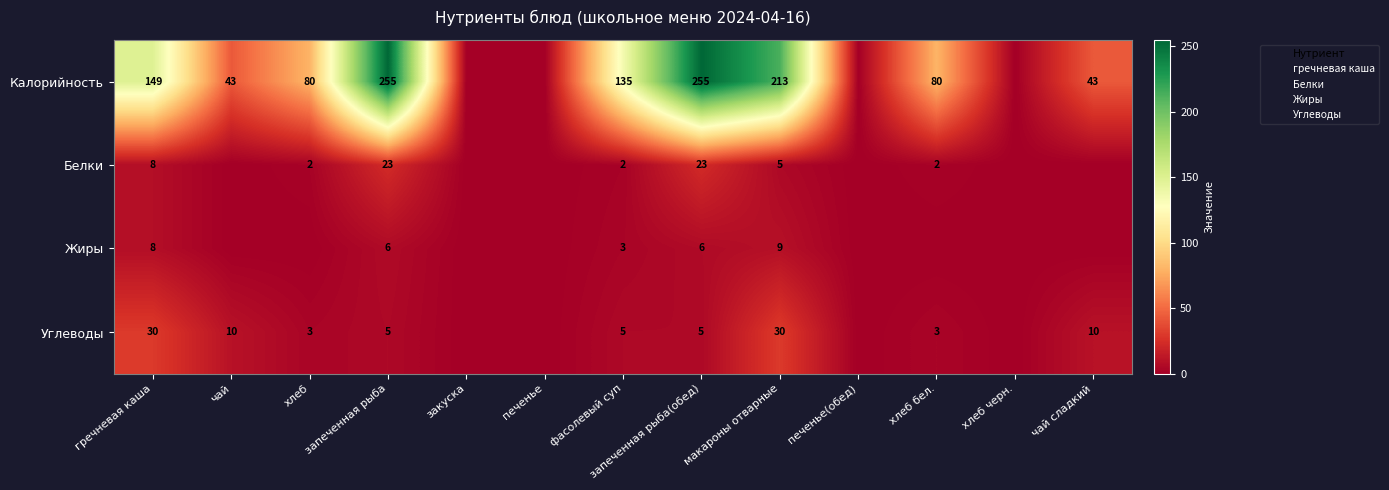

Which category has the lowest value across all series?

закуска